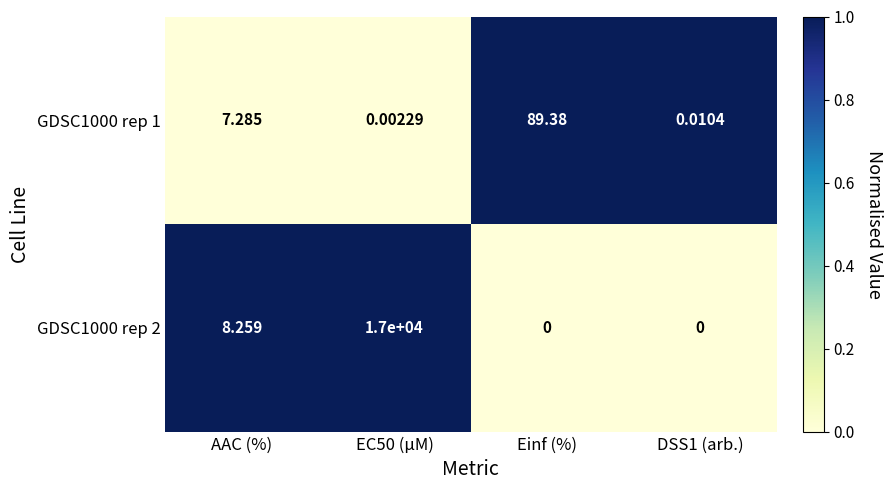

Which category has the highest value in the GDSC1000 rep 1 series?

Einf (%)